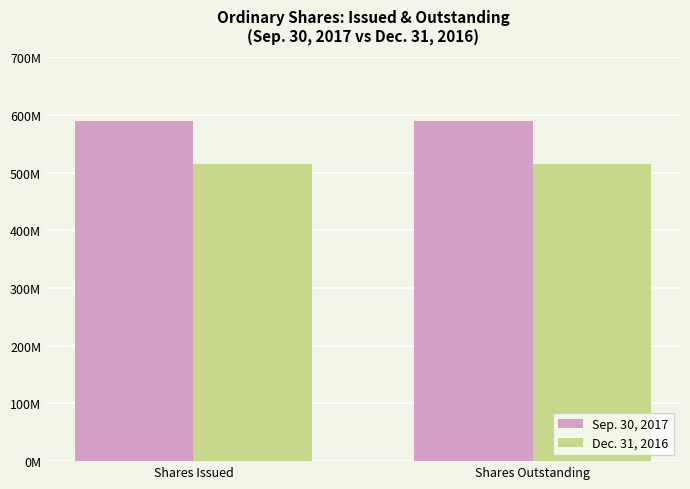

Rank the series by their average value, from highest to lowest.

Sep. 30, 2017, Dec. 31, 2016